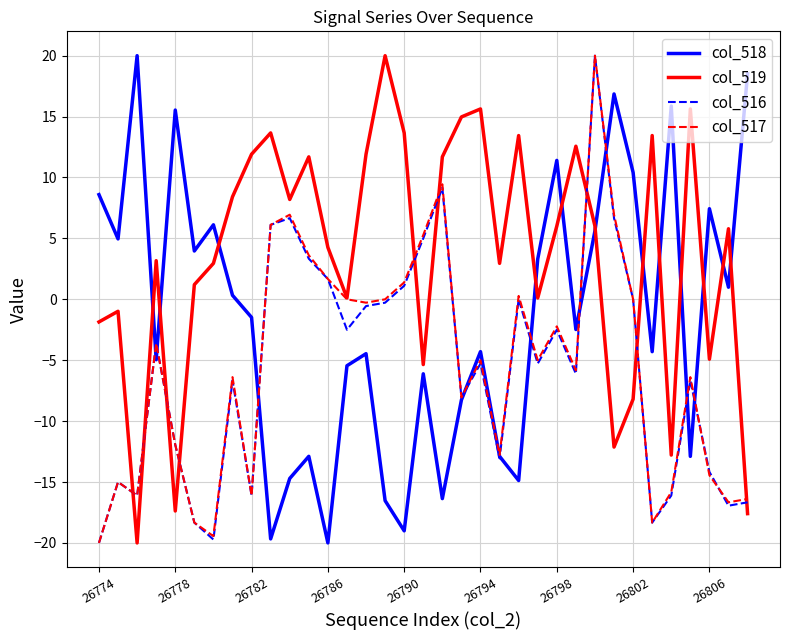

What is the highest value of the col_516 series?

20.0